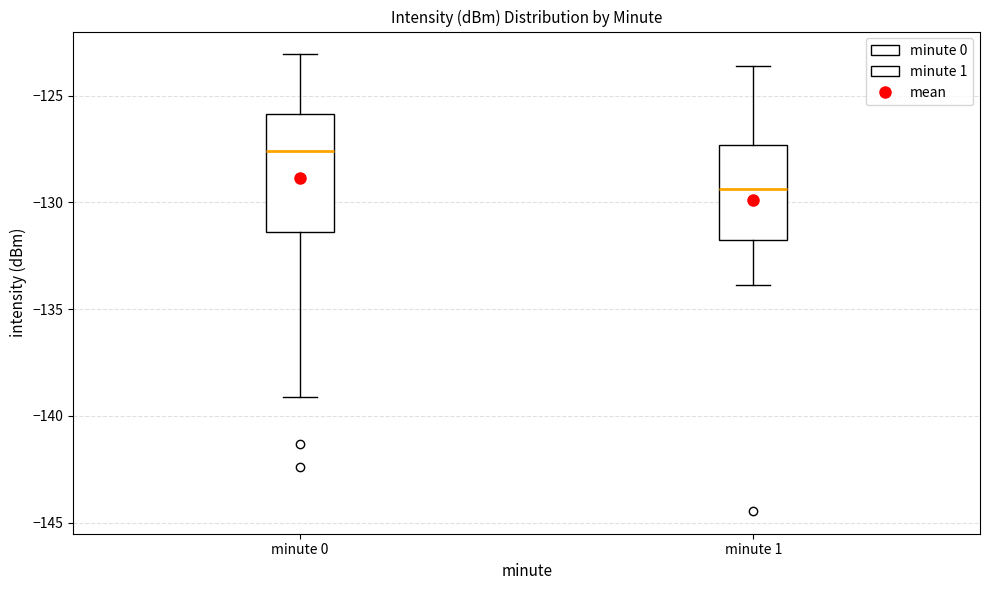

Which box's median line is the highest?

minute 0